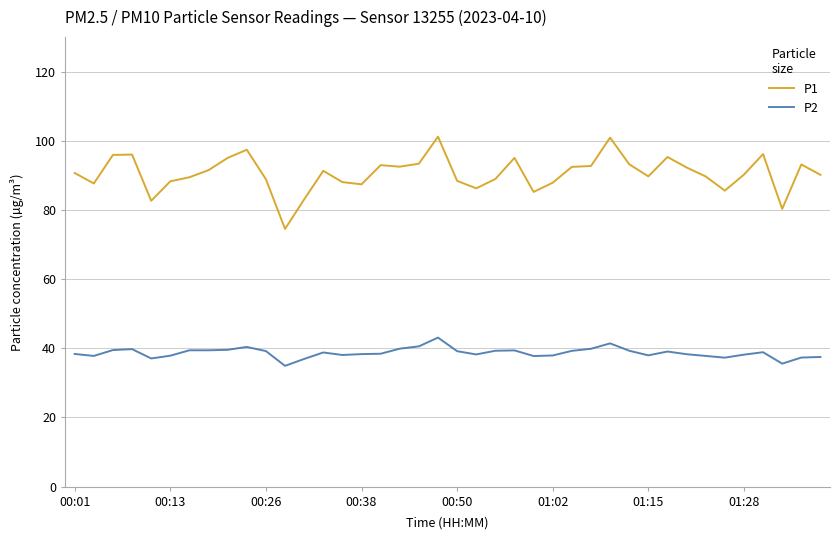

What is the difference between the maximum and minimum values in the P2 series?

8.2